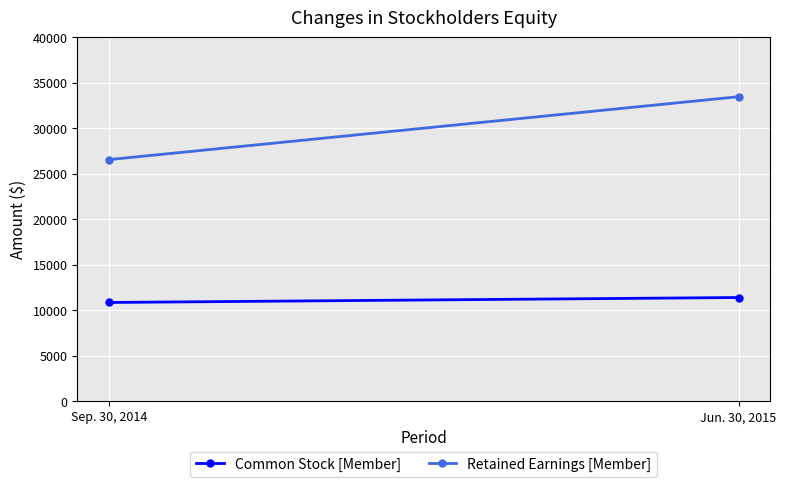

How many series are shown in this chart?

2